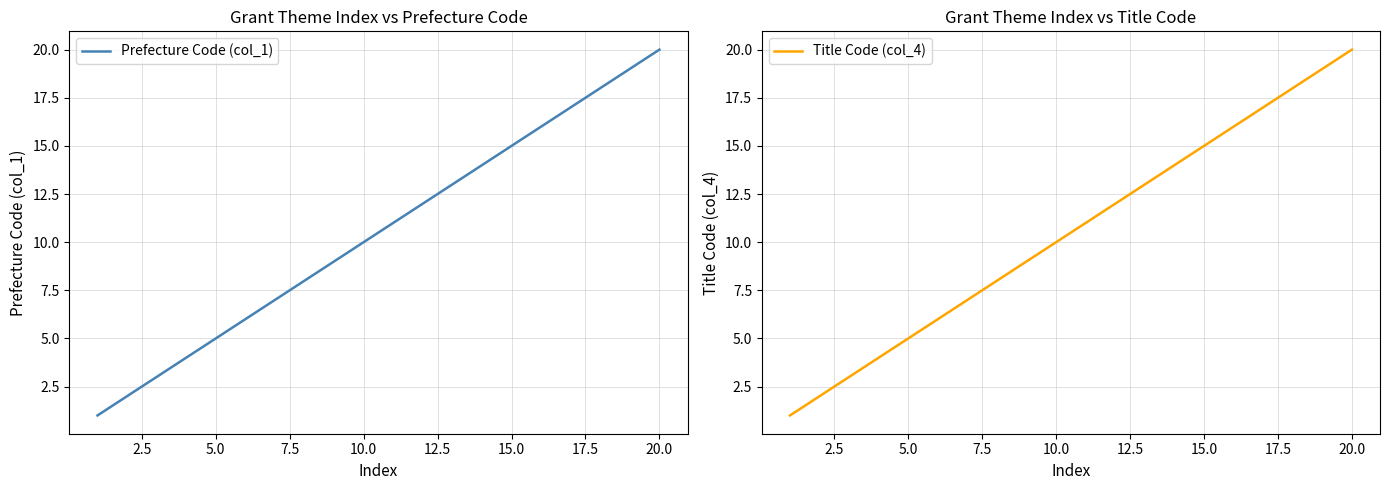

Which series changed the most between 2.5 and 10.0?

Prefecture Code (col_1)